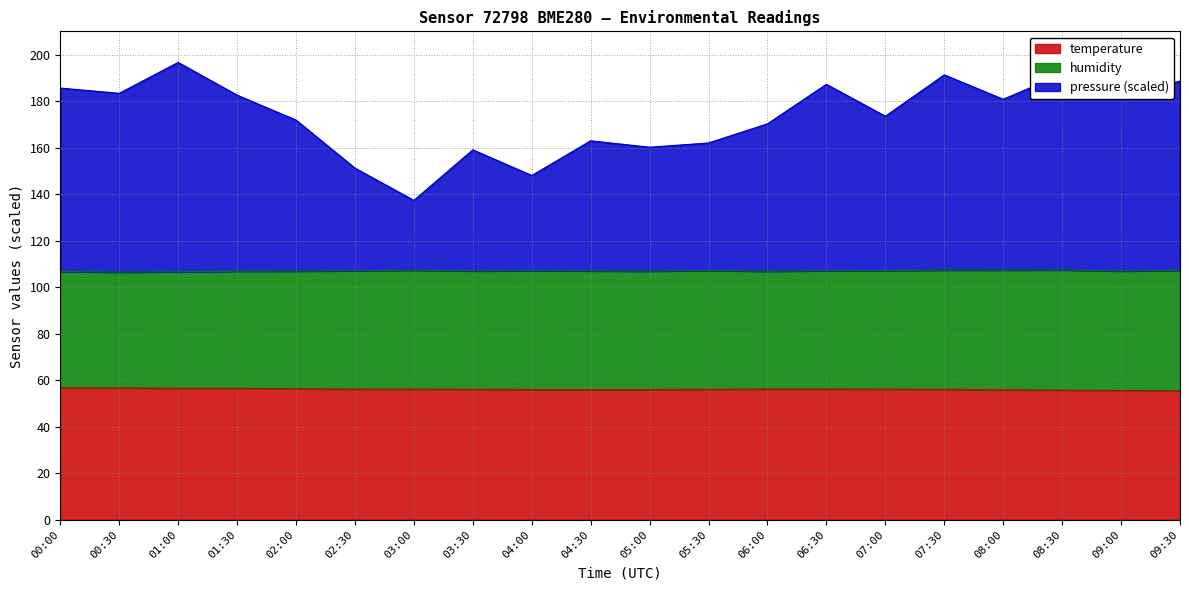

What is the sum of all temperature values?

1122.6